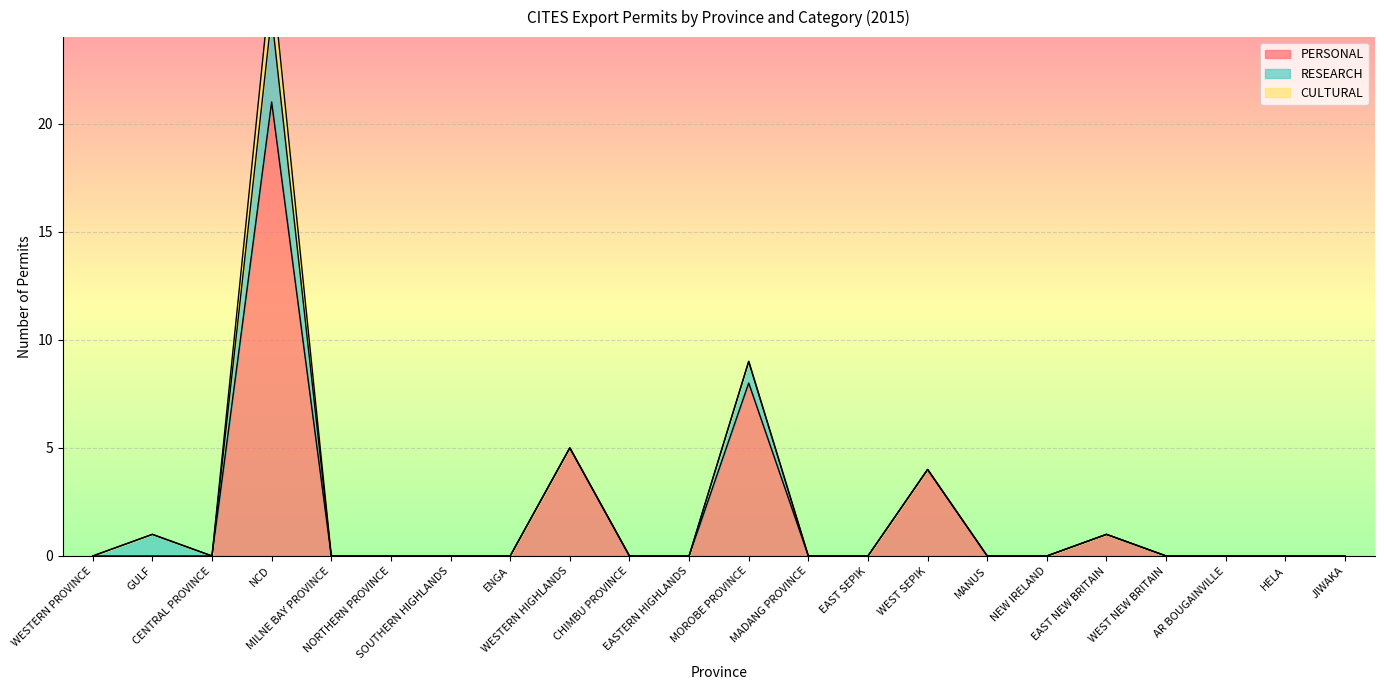

Between WESTERN PROVINCE and JIWAKA, which series saw the biggest shift?

PERSONAL